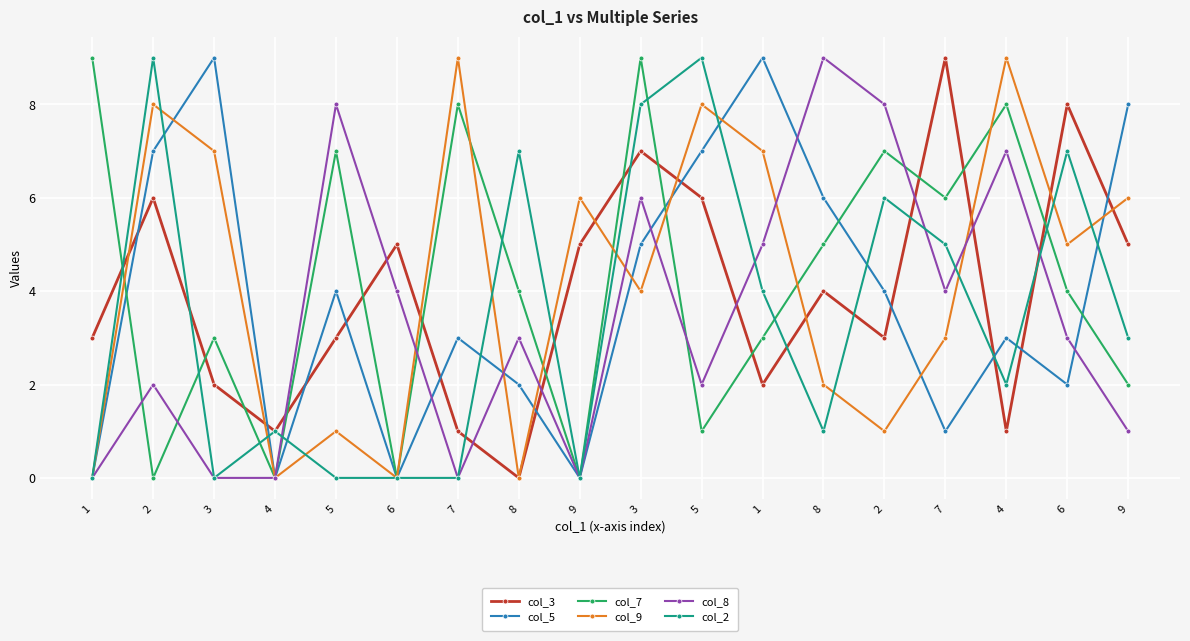

At which category does col_8 reach its first local valley?

7